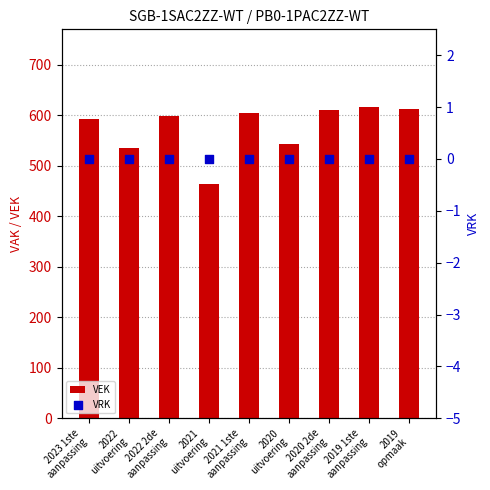

At how many categories does at least one series exceed 614?

1